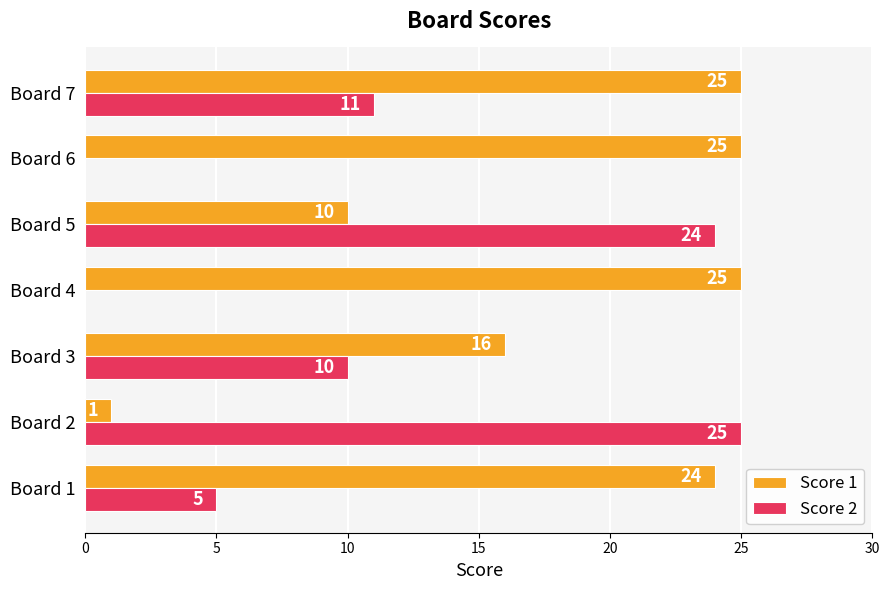

The value of Score 2 at Board 6 is 0. True or false?

True